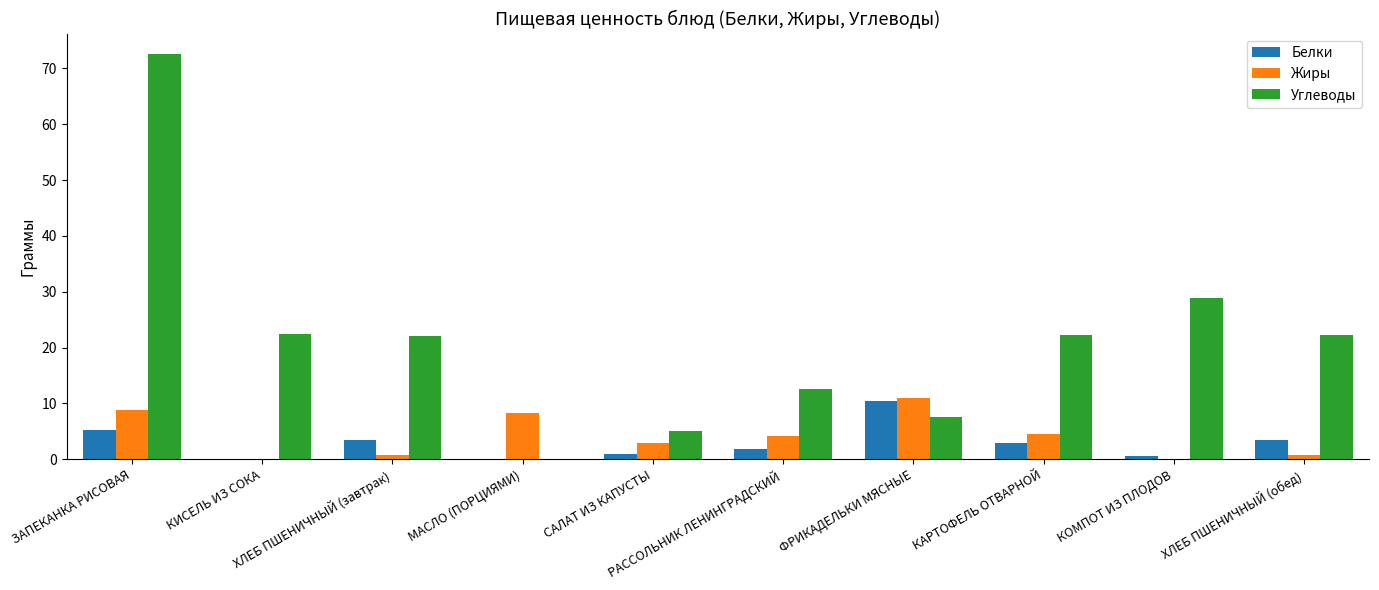

Which series has the largest total across all categories?

Углеводы